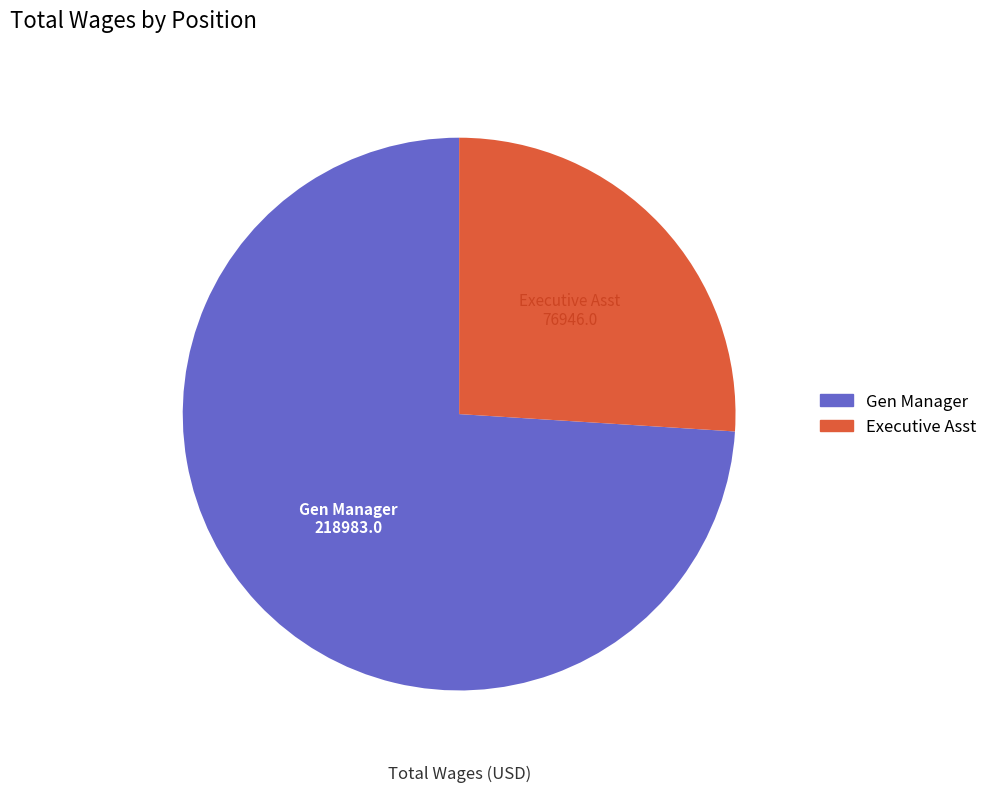

Approximately how many times larger is the value at Gen Manager compared to Executive Asst?

2.8